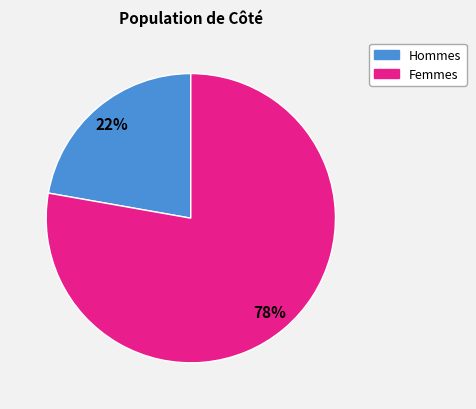

How many segments does this pie chart have?

2